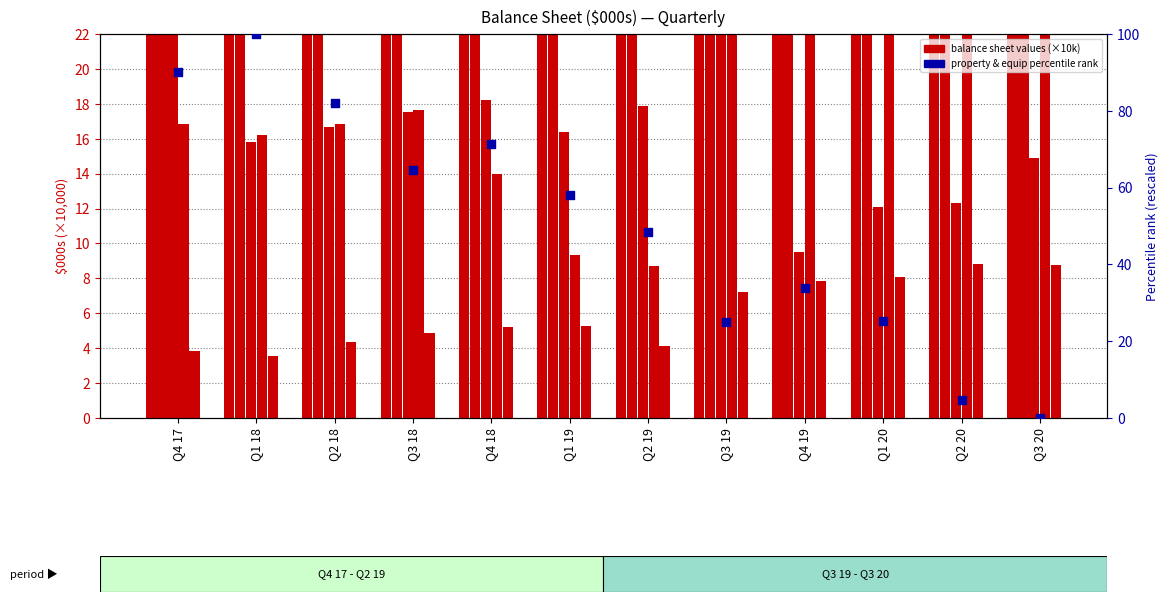

What is the total value across all series at Q4 18?

162.5